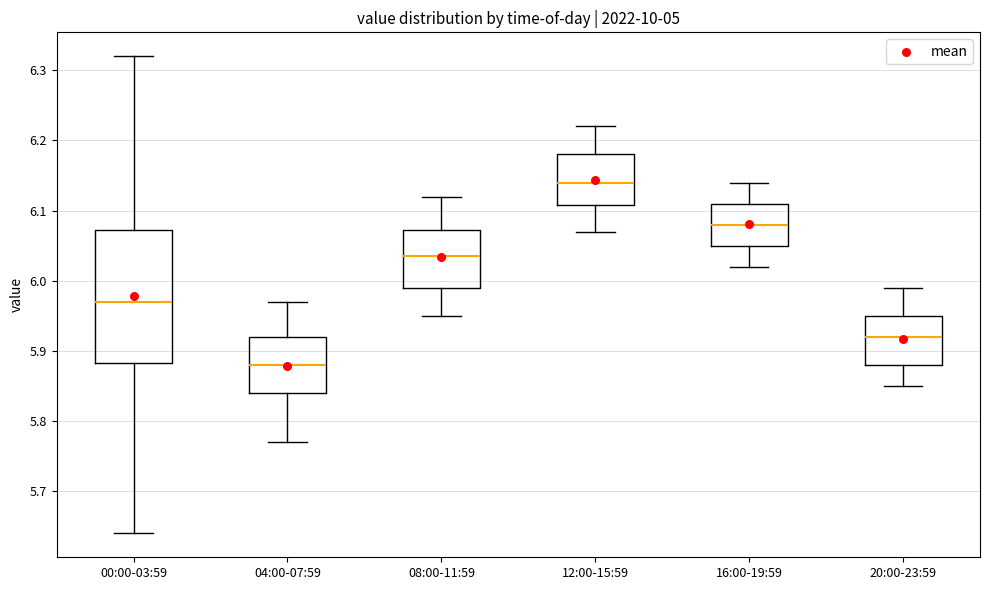

Reading left to right, read every box against the y-axis: the position of its median line, the range the box covers, and the ends of its whiskers. The values are not printed on the chart, so give them approximately, as read against the axis.

00:00-03:59: median 5.97, box 5.88 to 6.07, whiskers 5.64 to 6.32
04:00-07:59: median 5.88, box 5.84 to 5.92, whiskers 5.77 to 5.97
08:00-11:59: median 6.04, box 5.99 to 6.07, whiskers 5.95 to 6.12
12:00-15:59: median 6.14, box 6.11 to 6.18, whiskers 6.07 to 6.22
16:00-19:59: median 6.08, box 6.05 to 6.11, whiskers 6.02 to 6.14
20:00-23:59: median 5.92, box 5.88 to 5.95, whiskers 5.85 to 5.99